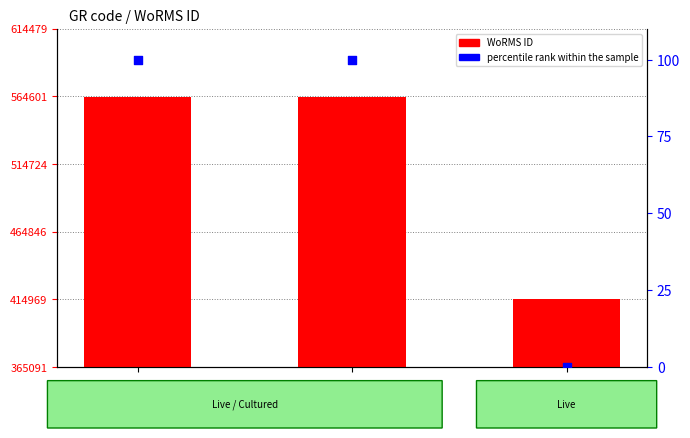

At which category is the sum across all series the highest?

RCC4340